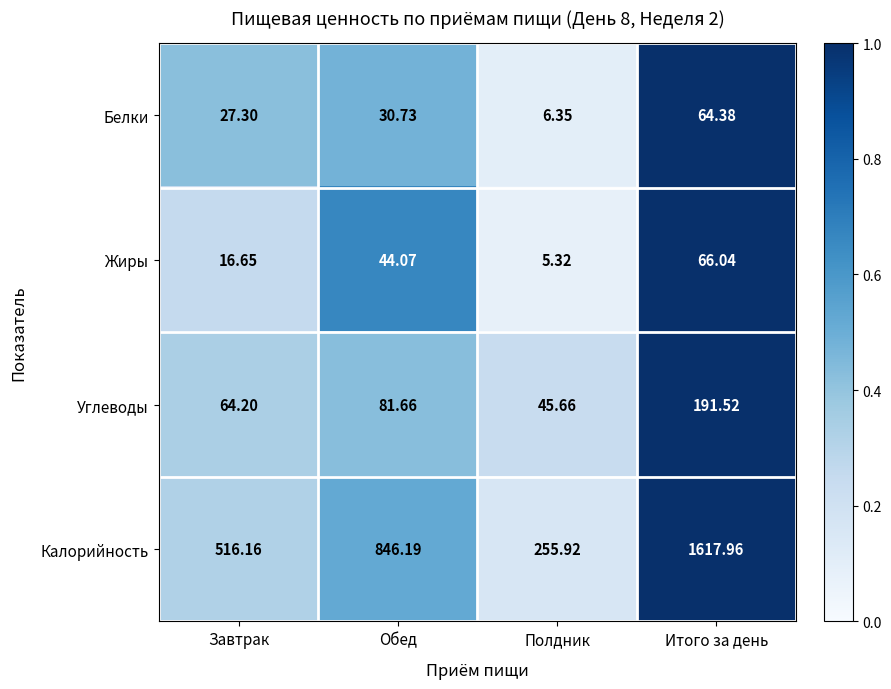

What is the total value across all series at Итого за день?

1939.9